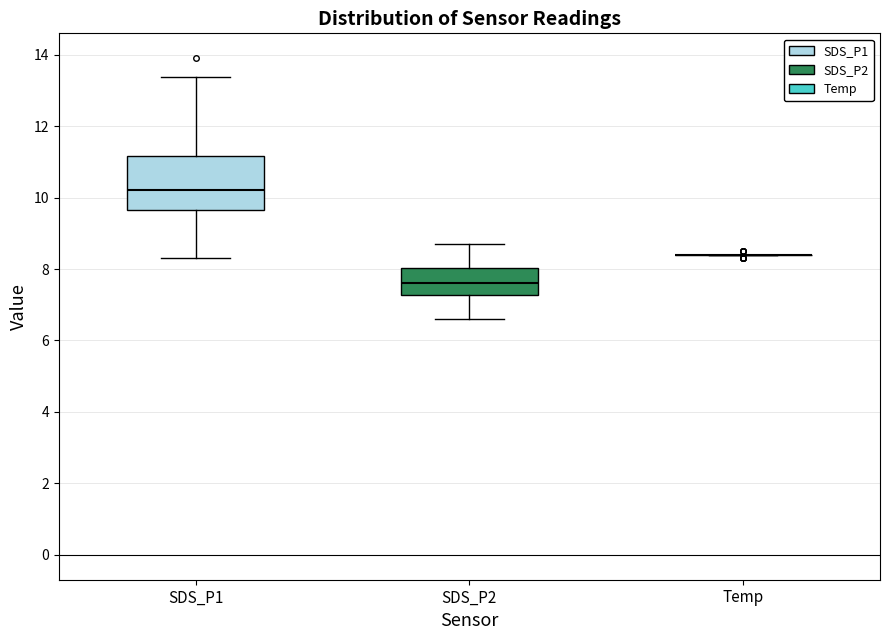

Reading left to right, transcribe this box plot: for each box, give where its median line is, the range the box spans, and where its two whiskers end, as read against the y-axis. The values are not printed on the chart, so give them approximately, as read against the axis.

SDS_P1: median 10.2, box 9.6 to 11.2, whiskers 8.4 to 13.4
SDS_P2: median 7.6, box 7.2 to 8.0, whiskers 6.6 to 8.8
Temp: box collapsed to a line at 8.4, whiskers 8.4 to 8.4